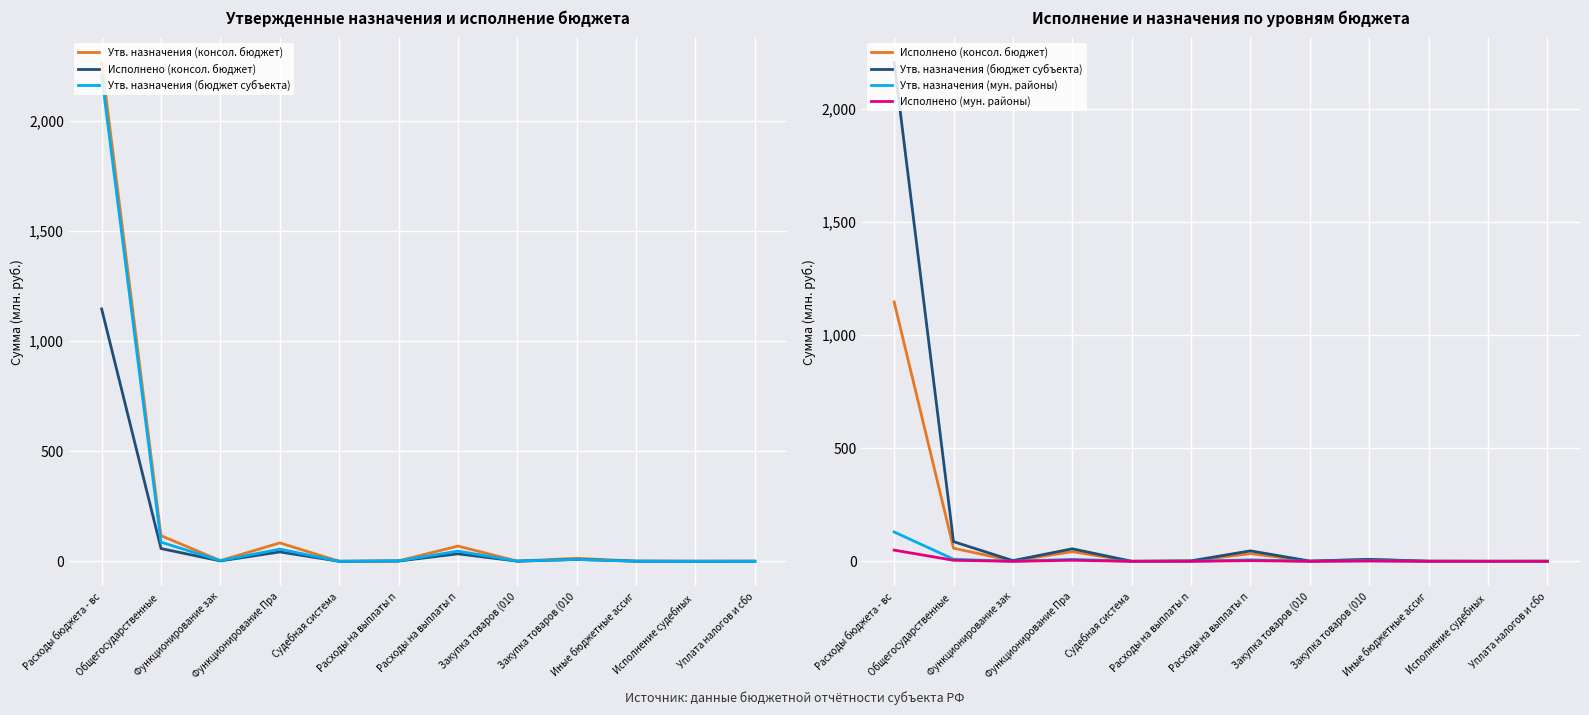

What is the maximum value shown in the chart?

2266.5